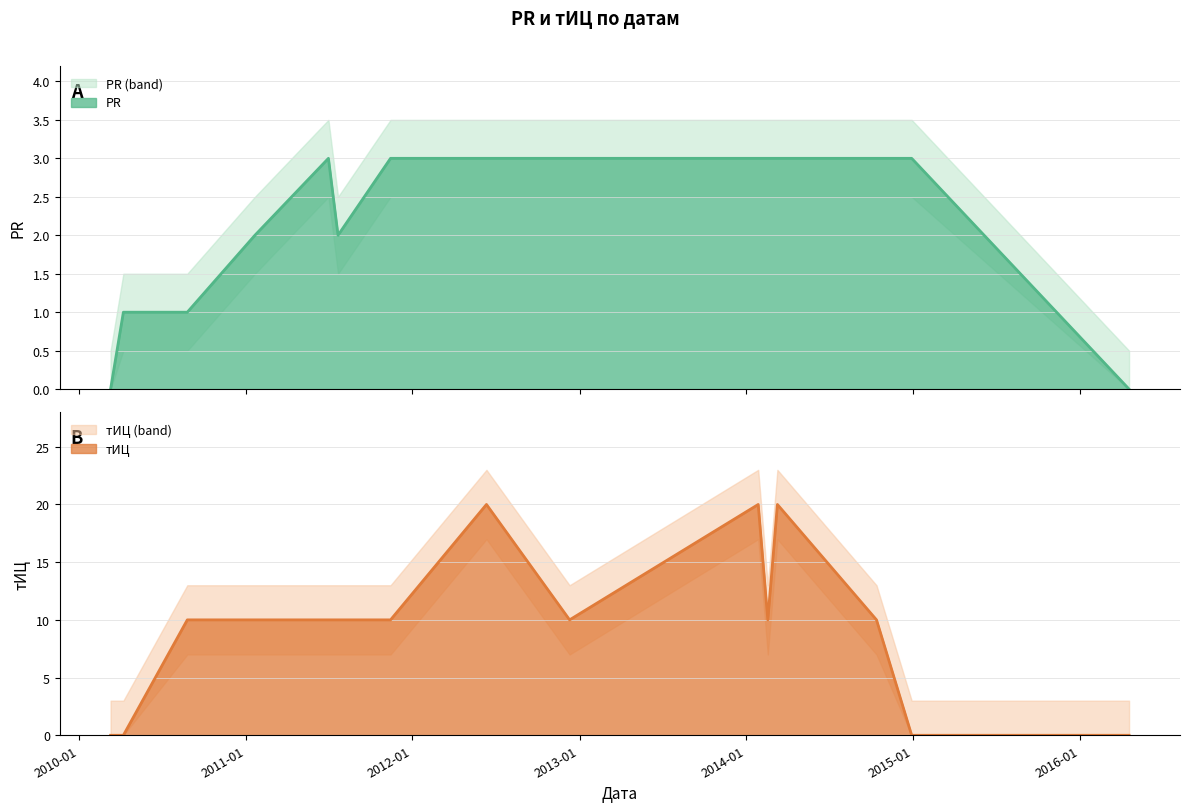

The PR series shows 3 at 2012-12-10. True or false?

True